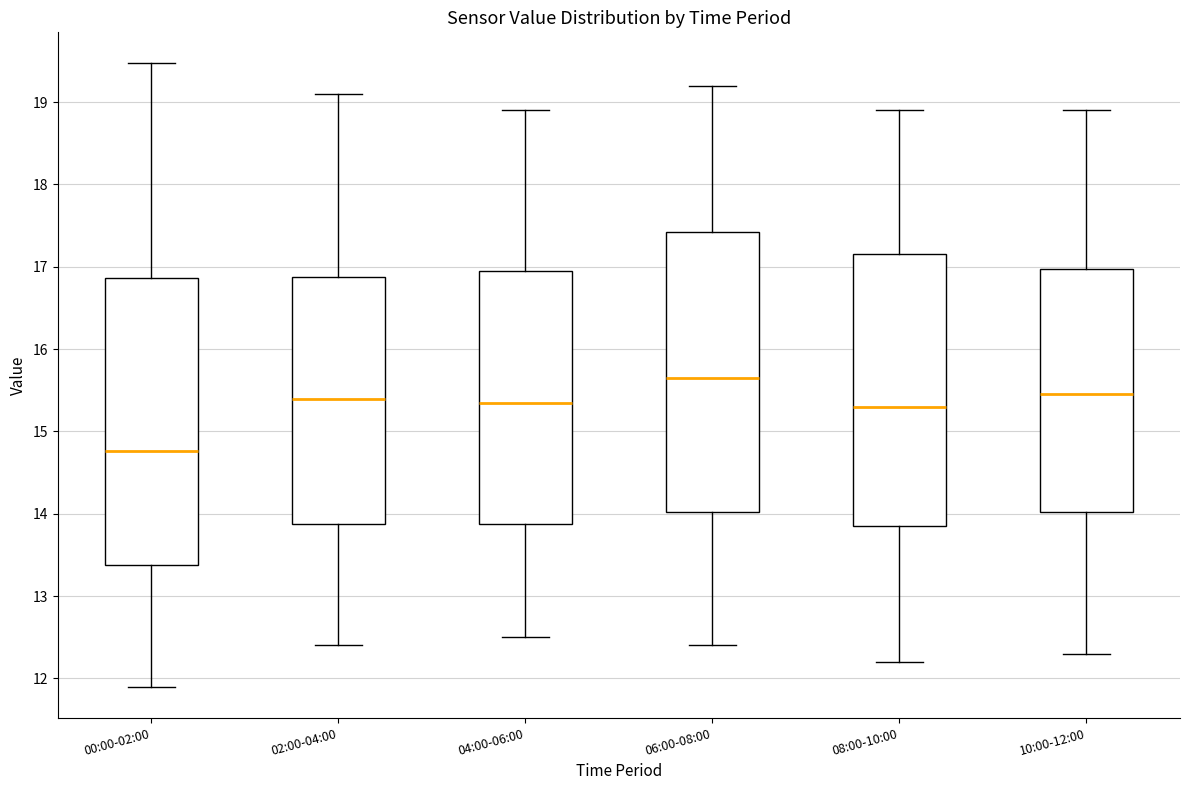

Which box's median line is the highest?

06:00-08:00